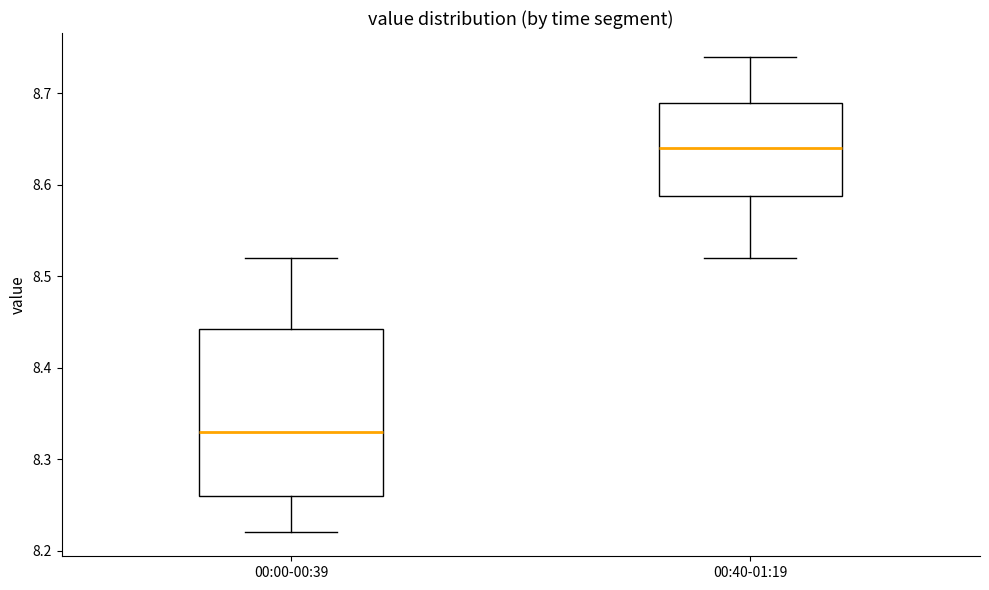

Where does the median line of the box for 00:40-01:19 sit on the y-axis? The values are not printed on the chart, so give them approximately, as read against the axis.

8.64